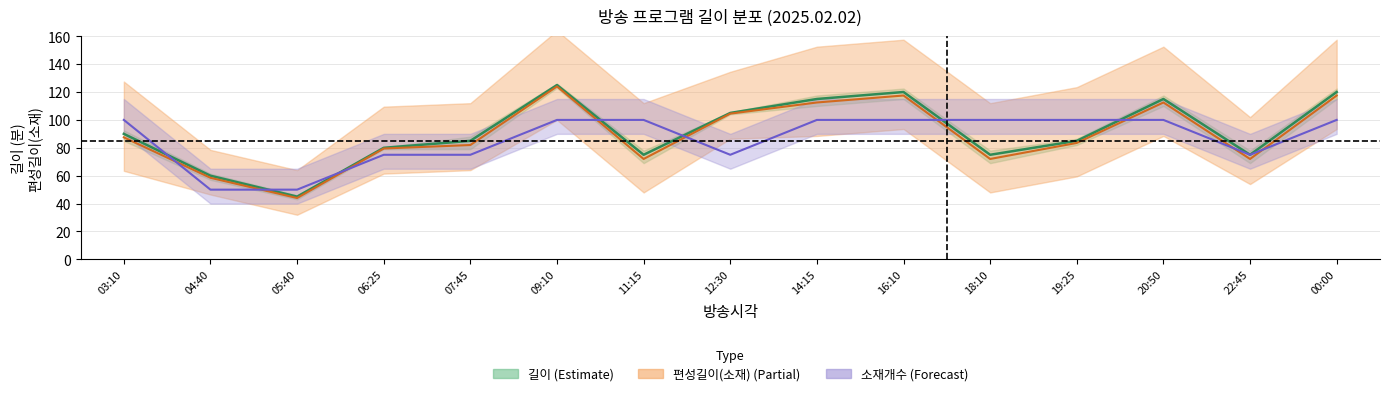

The 길이 (center) series shows 85.0 at 19:25. True or false?

True